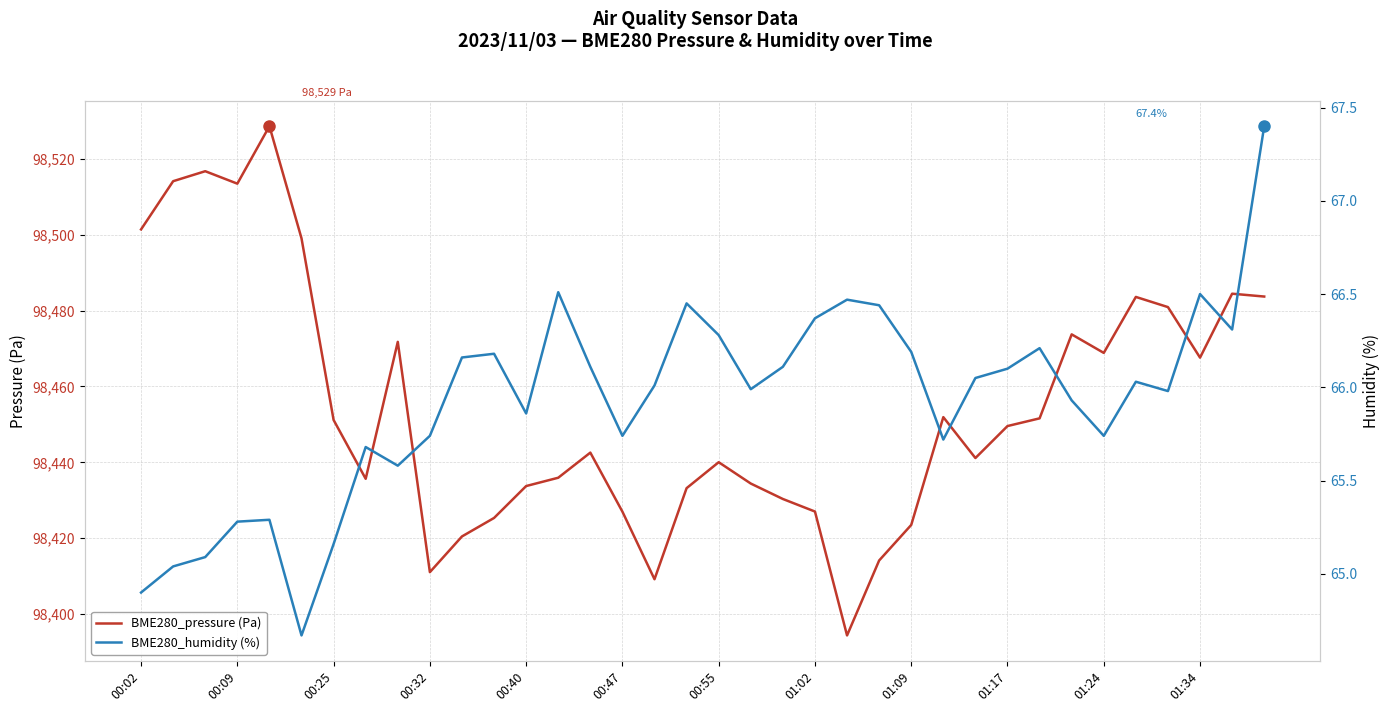

How many data points in BME280_pressure (Pa) are less than 98449?

18